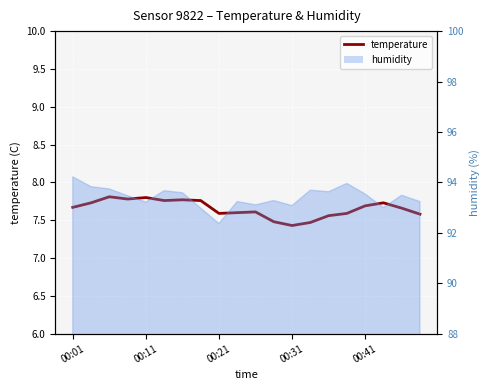

True or false: the data shows 7.7 at 17.

True